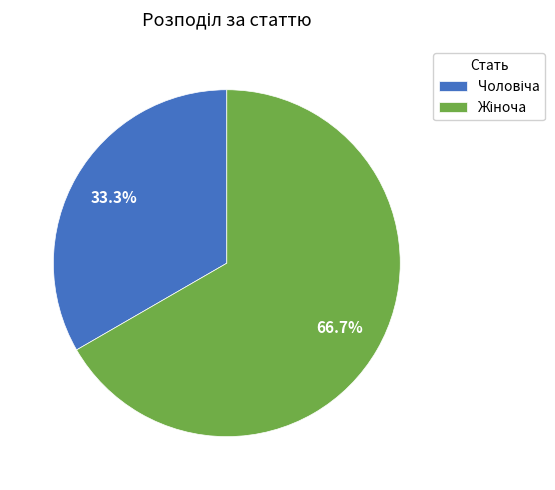

Is there a majority slice in this chart?

Yes